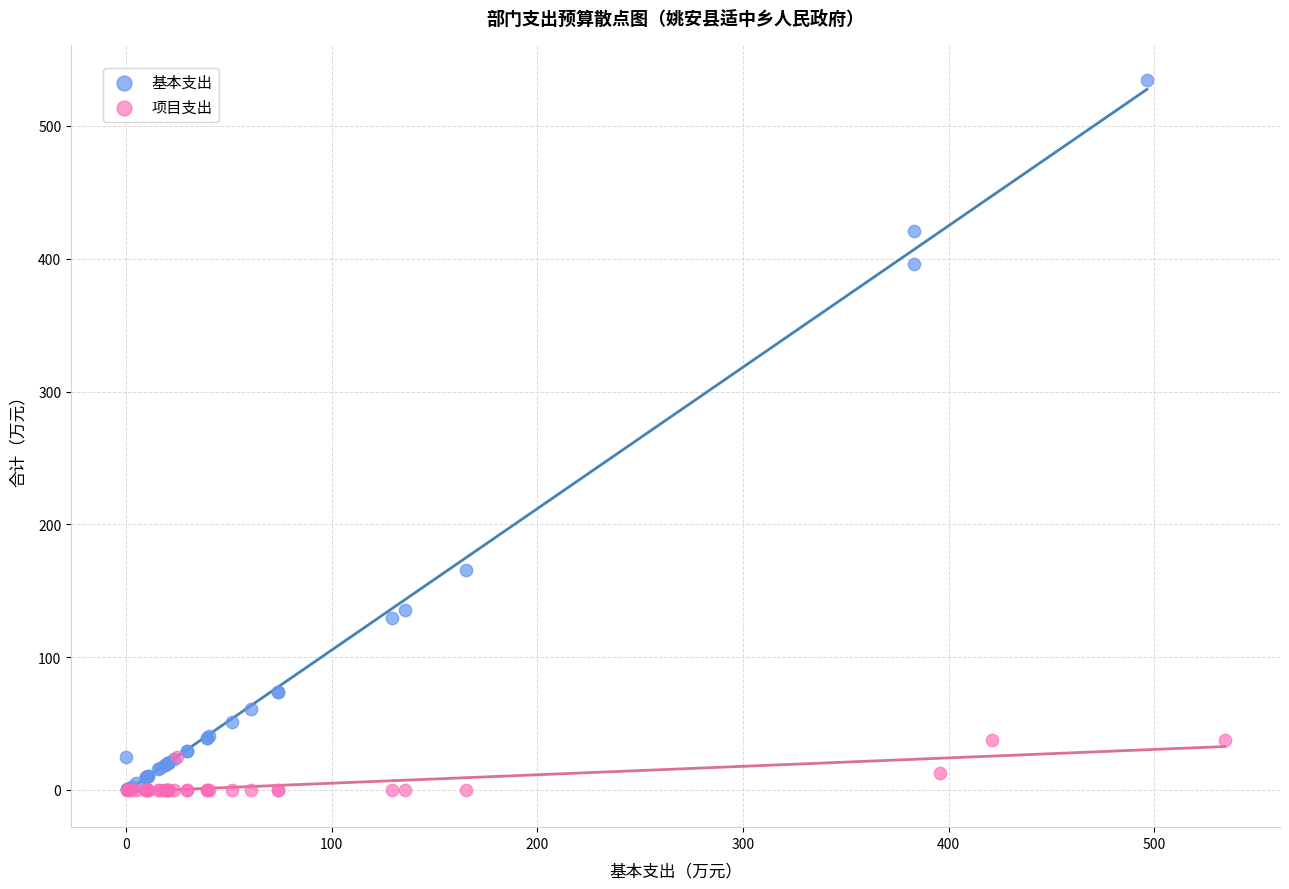

Which series has the widest spread of Y values?

基本支出